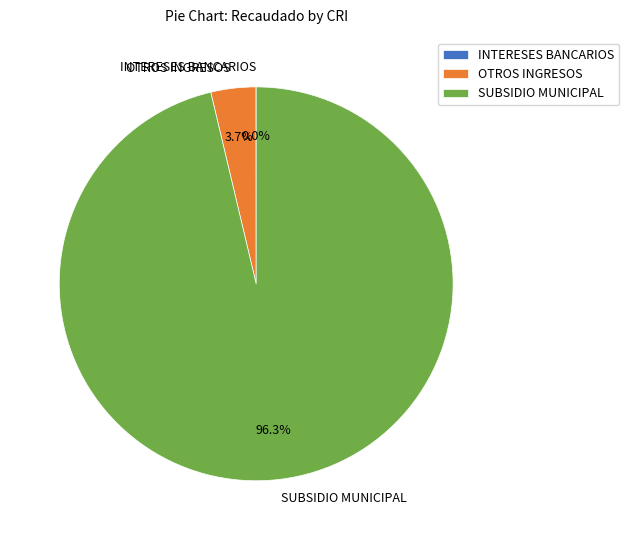

Is the sum of SUBSIDIO MUNICIPAL and OTROS INGRESOS greater than half?

Yes